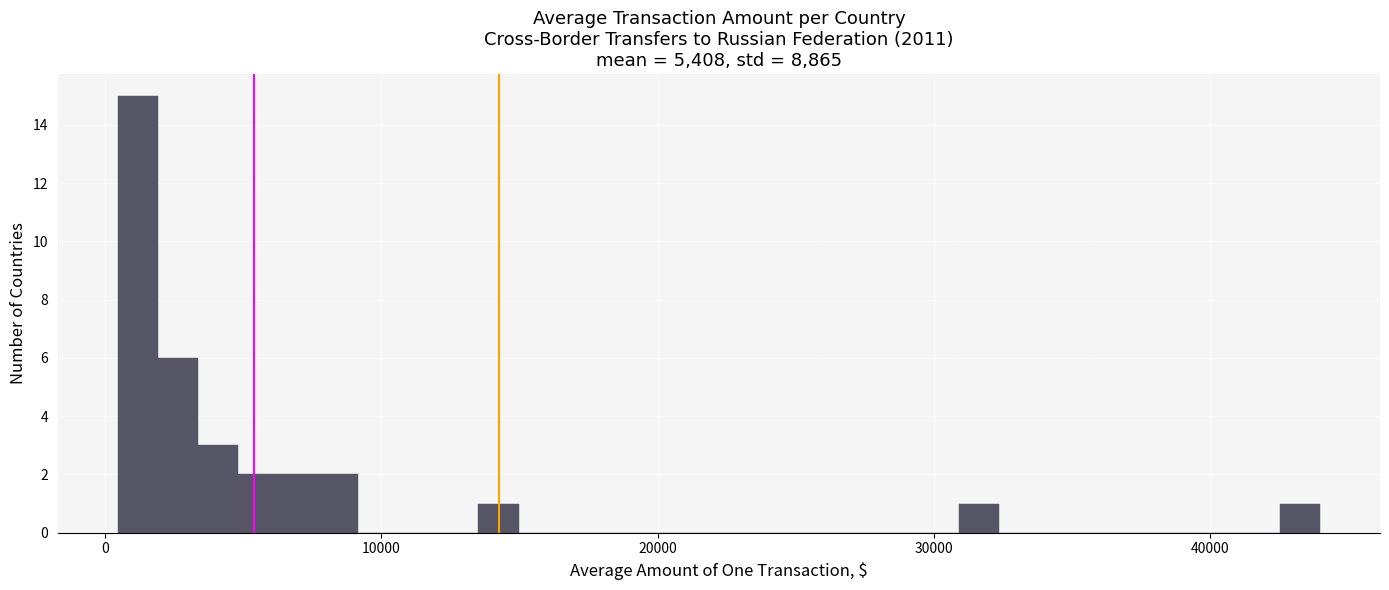

Read against the x-axis, roughly where is the centre of the tallest bar?

1000